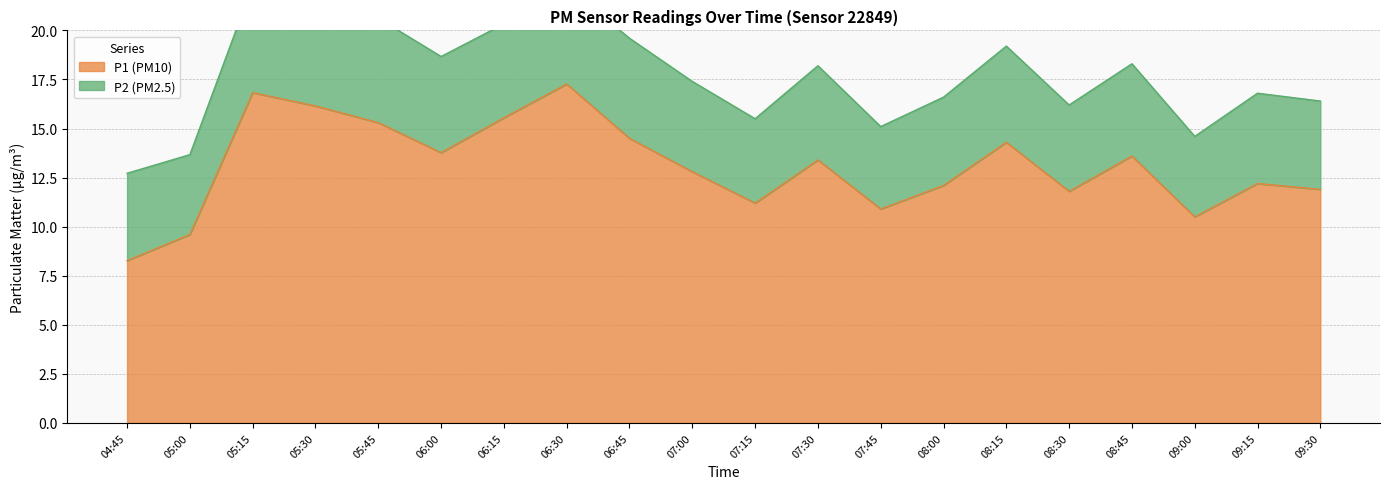

List the labels in order of value, largest first.

06:30, 05:15, 05:30, 06:15, 05:45, 06:45, 08:15, 06:00, 08:45, 07:30, 07:00, 09:15, 08:00, 09:30, 08:30, 07:15, 07:45, 09:00, 05:00, 04:45